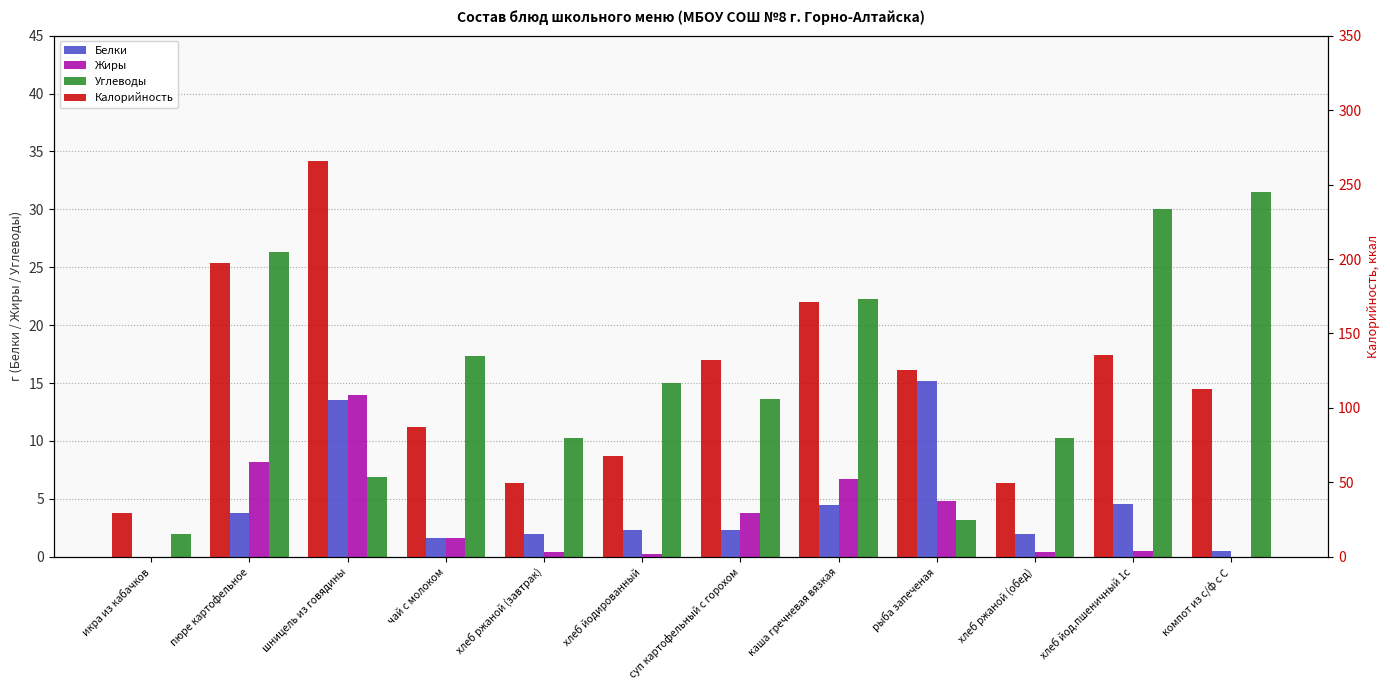

What is the maximum value for Калорийность?

266.0